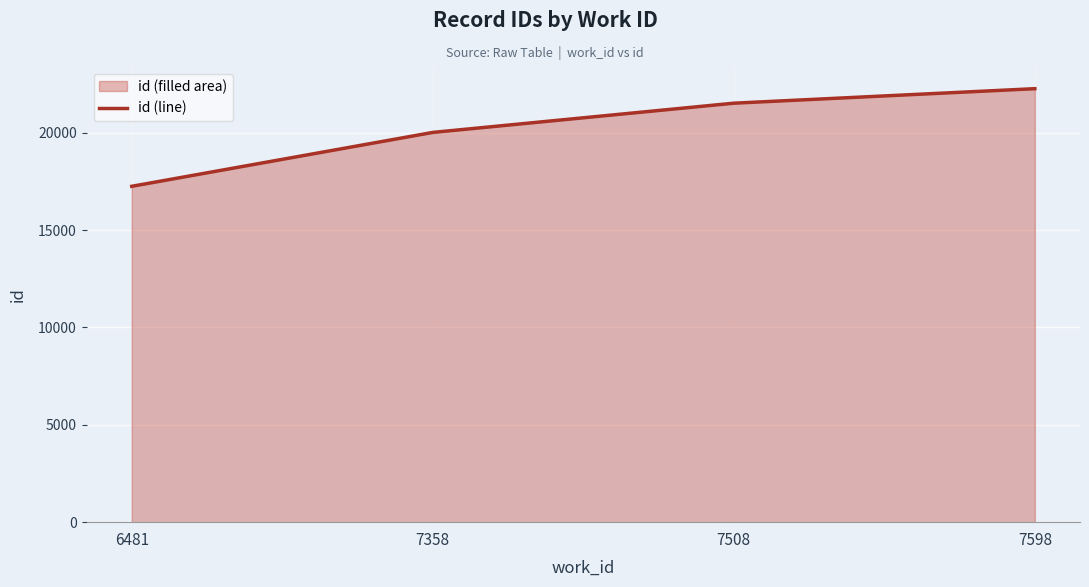

Rank the categories by value from lowest to highest.

6481, 7358, 7508, 7598